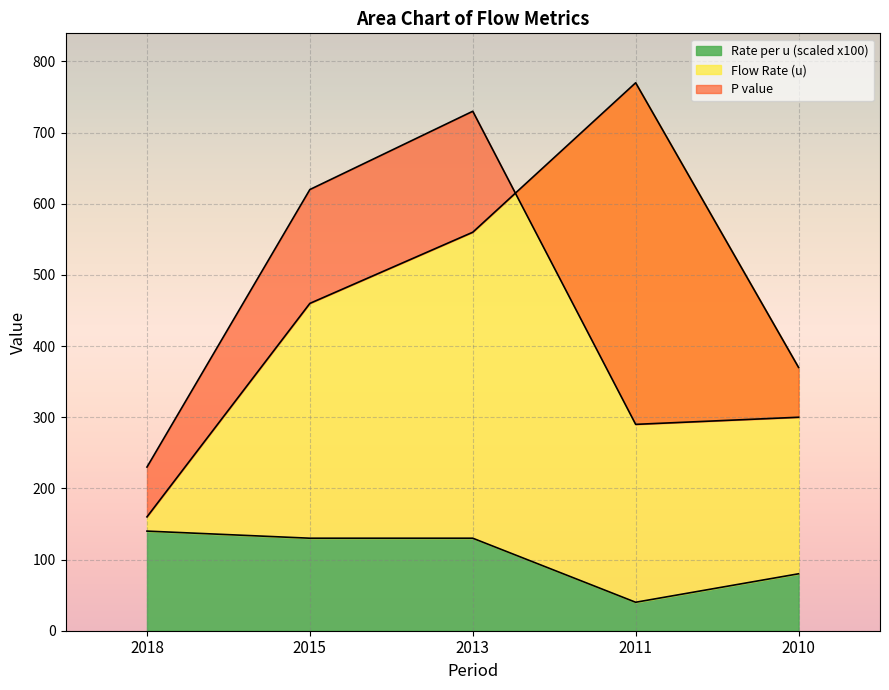

Is it true that Rate per u (scaled x100) equals 130 at 2013?

True